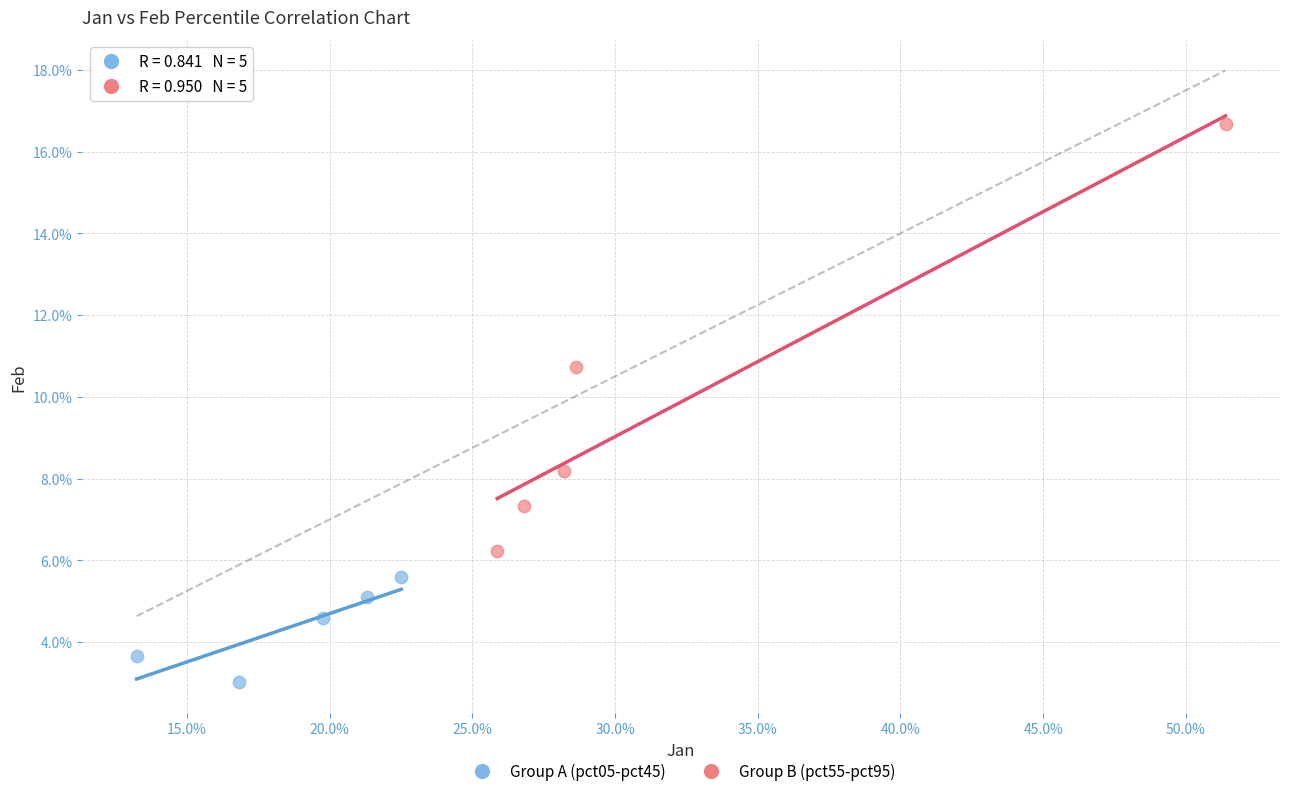

Which series contains the highest Y value?

Group B (pct55-pct95)